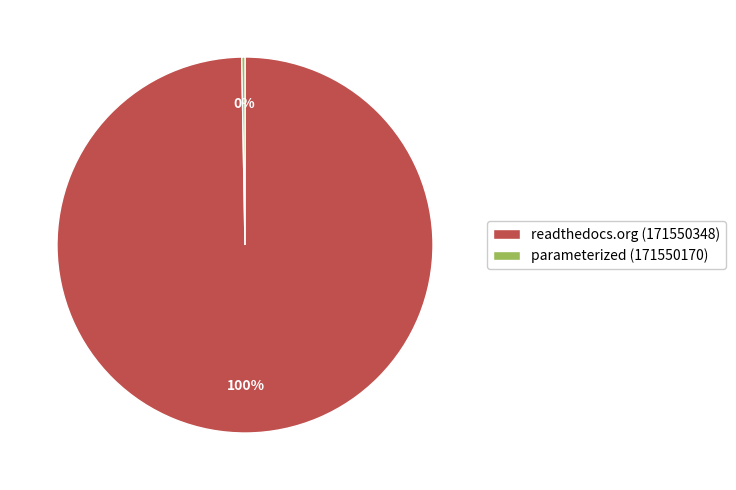

What is the majority slice?

readthedocs.org (171550348)